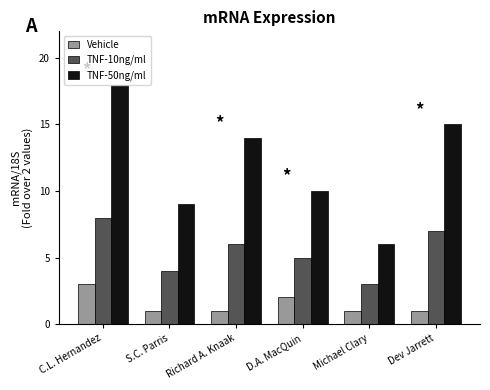

What is the sum of the TNF-10ng/ml values at D.A. MacQuin and Richard A. Knaak?

11